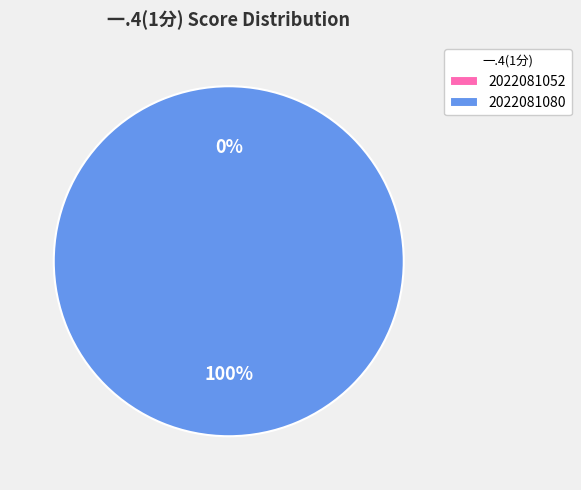

What percentage is the 2022081080 slice, to the nearest percent?

100%